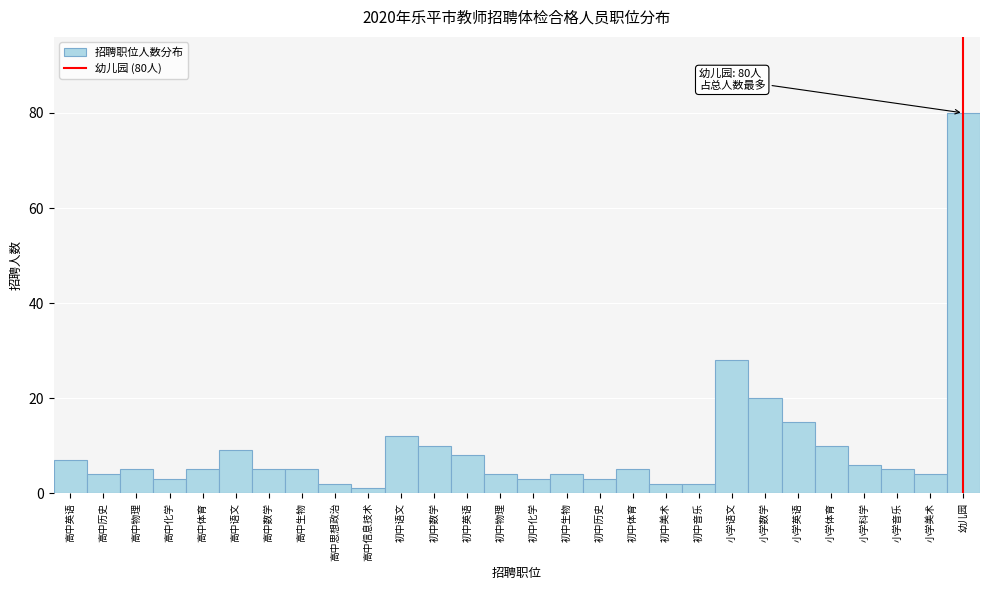

Reading left to right, extract all data points from this chart.

高中英语=7	高中历史=4	高中物理=5	高中化学=3	高中体育=5	高中语文=9	高中数学=5	高中生物=5	高中思想政治=2	高中信息技术=1	初中语文=12	初中数学=10	初中英语=8	初中物理=4	初中化学=3	初中生物=4	初中历史=3	初中体育=5	初中美术=2	初中音乐=2	小学语文=28	小学数学=20	小学英语=15	小学体育=10	小学科学=6	小学音乐=5	小学美术=4	幼儿园=80